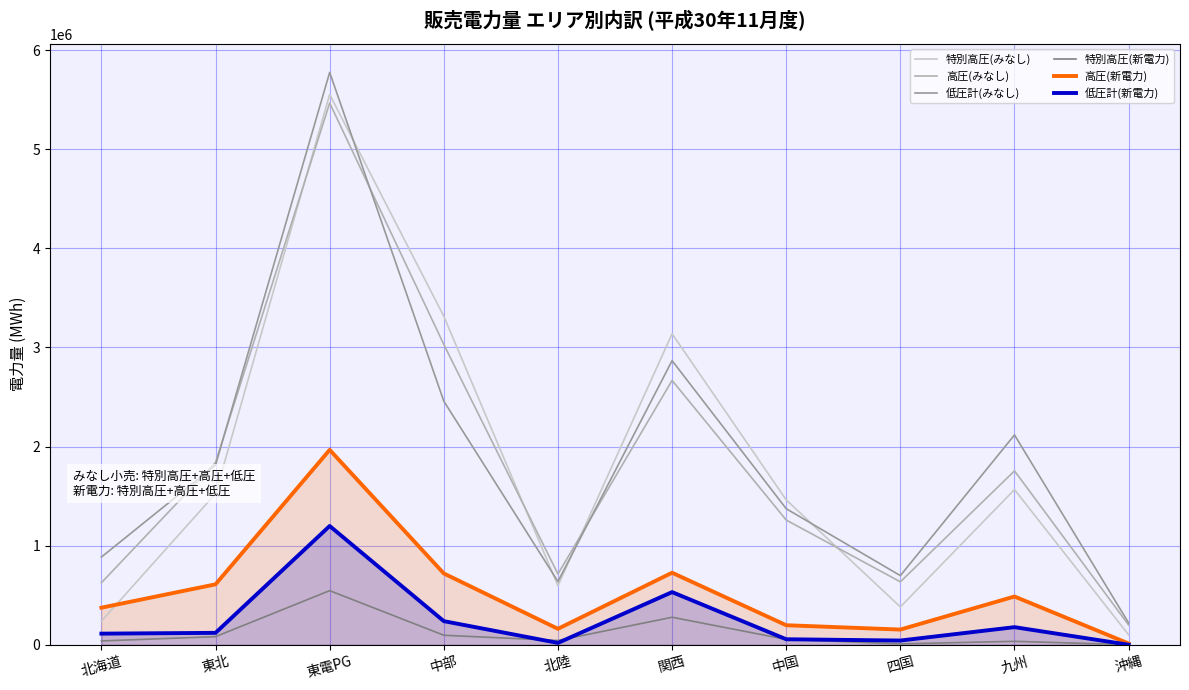

At which category does the chart reach its peak across all series?

東電PG